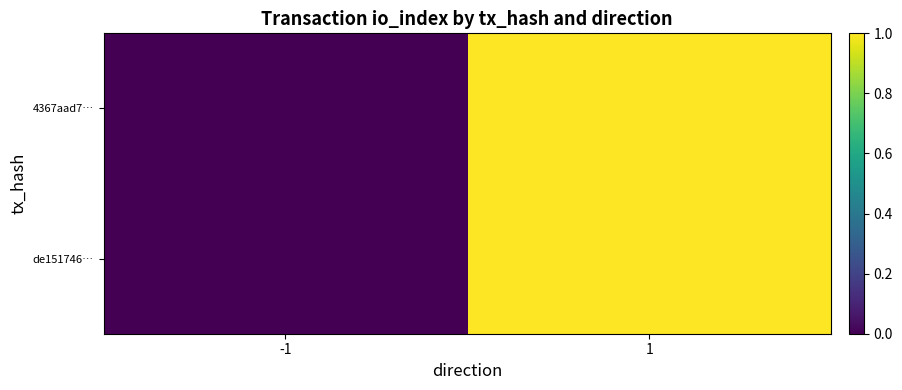

Which series has the largest range (max minus min)?

4367aad7…